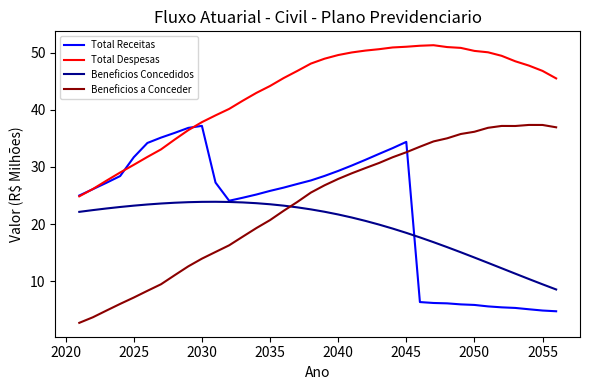

What are all the series names shown in the legend?

Total Receitas, Total Despesas, Beneficios Concedidos, Beneficios a Conceder